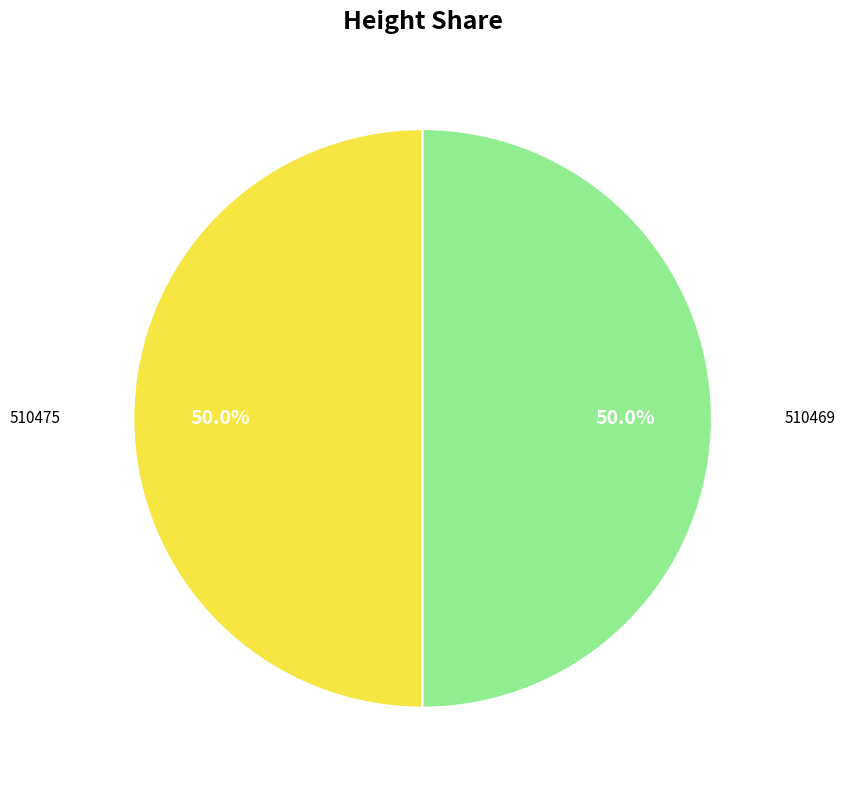

Approximately how many times larger is the value at 510475 compared to 510469?

1.0